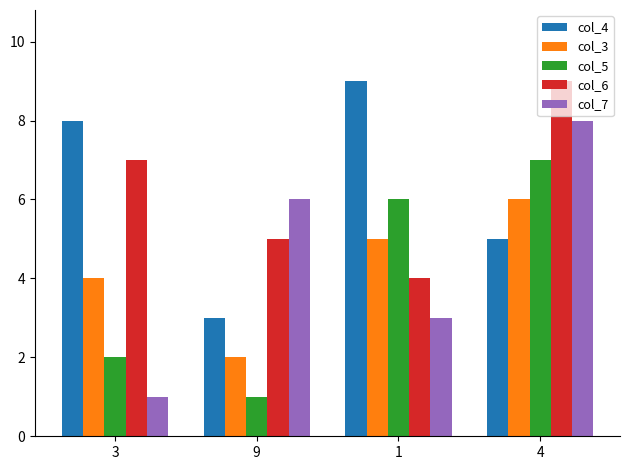

Is the value of col_7 at 9 greater than the value of col_3 at 9?

Yes